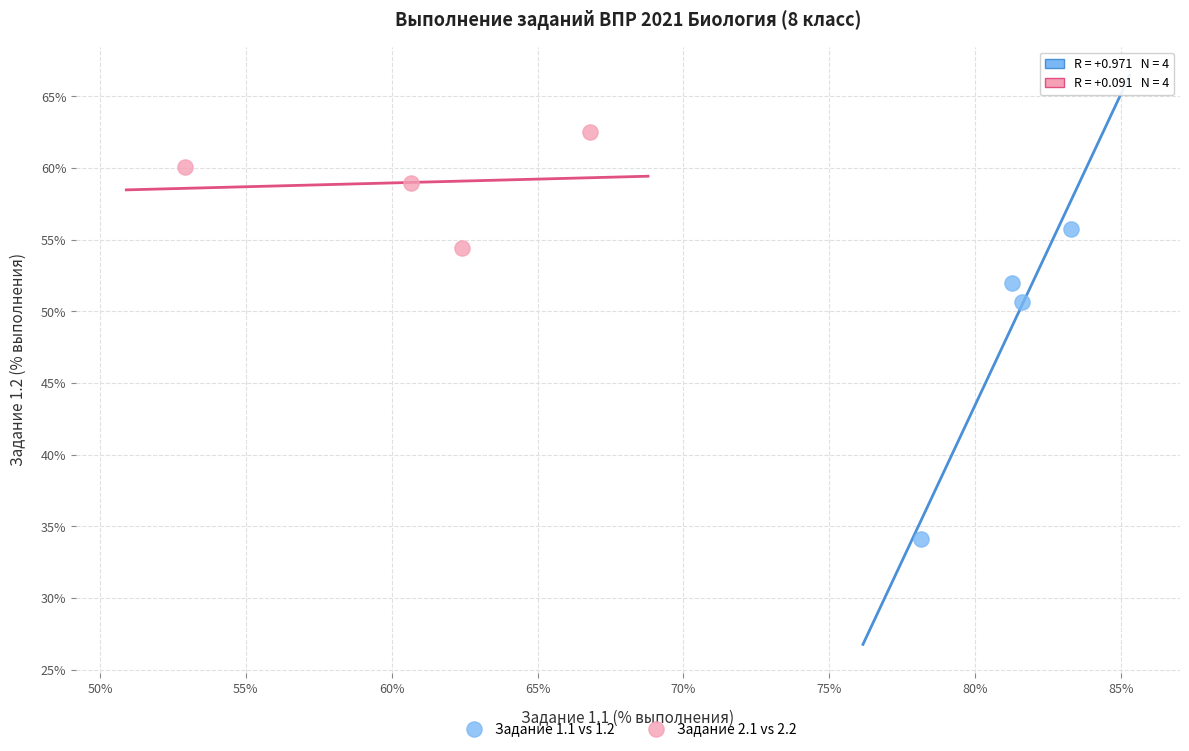

Which series has the widest spread of Y values?

Задание 1.1 vs 1.2